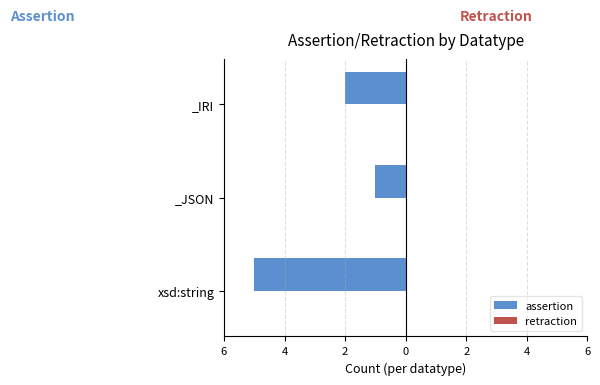

Does the chart contain stacked bars?

No